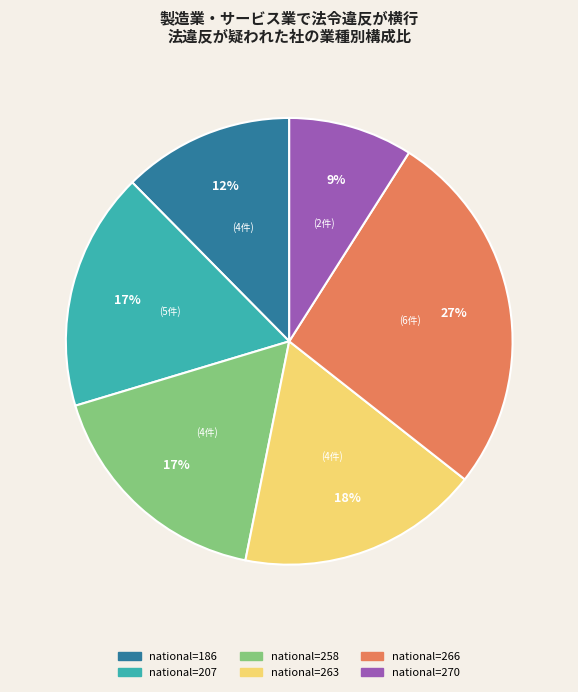

Does any single category account for the majority?

No